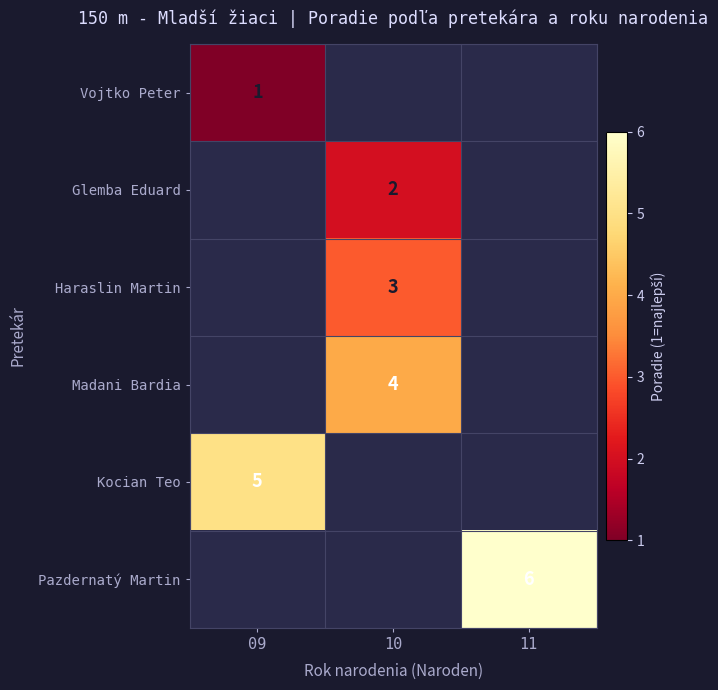

Is it true that Haraslin Martin equals 3 at 10?

True